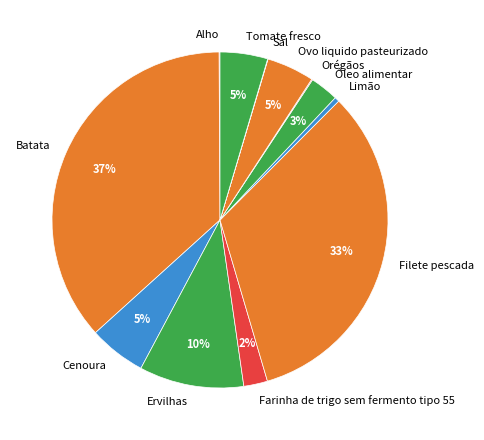

To the nearest percent, what is the difference between the largest and smallest slice percentages?

37%